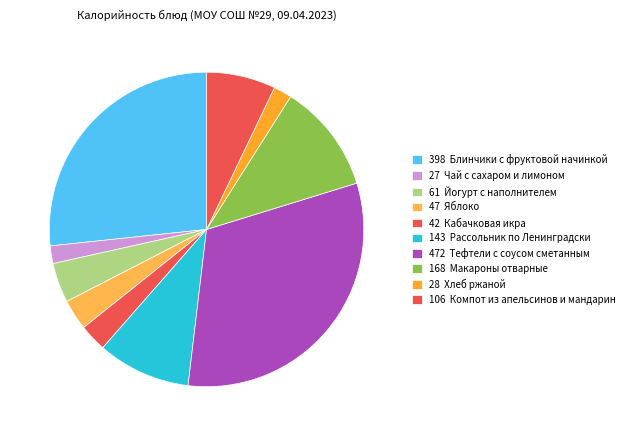

To the nearest percent, what is the average slice percentage?

10%